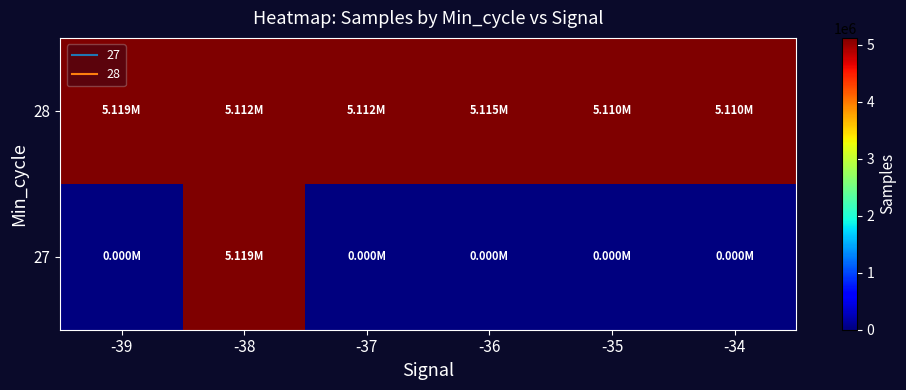

At how many categories does at least one series exceed 4210103?

6